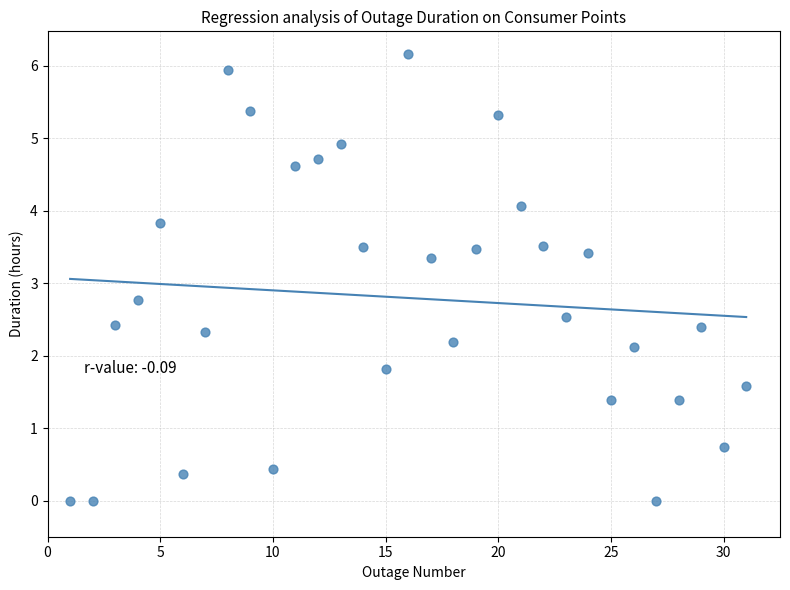

What is the range of X values (max minus min)?

30.0